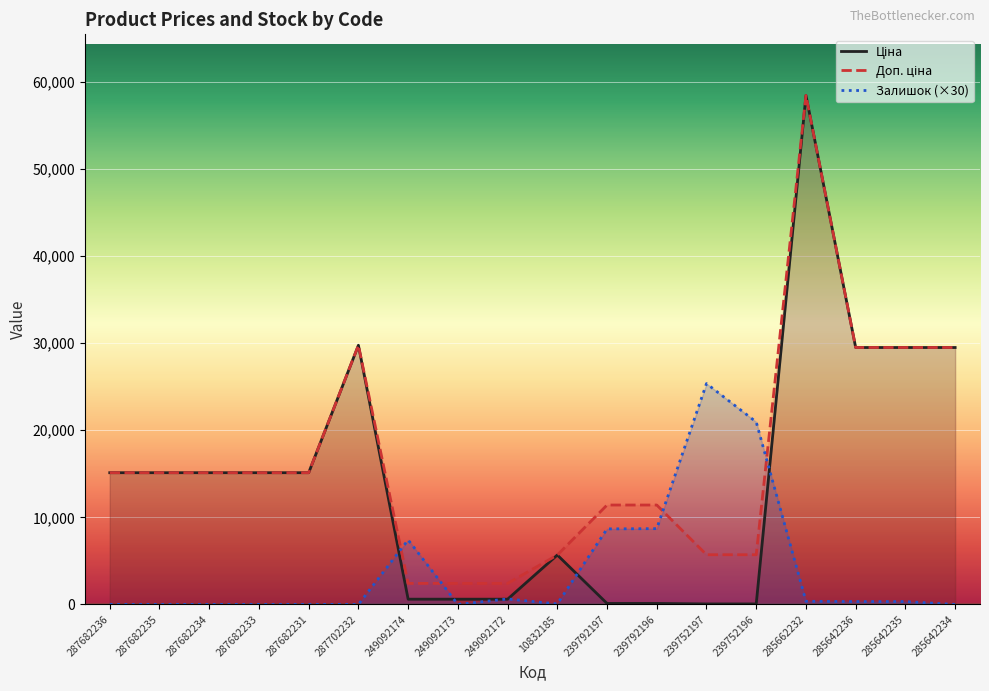

How many distinct data groups are displayed?

3